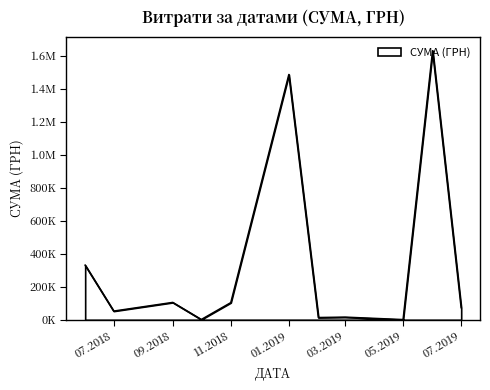

Does the chart have visible grid lines?

No